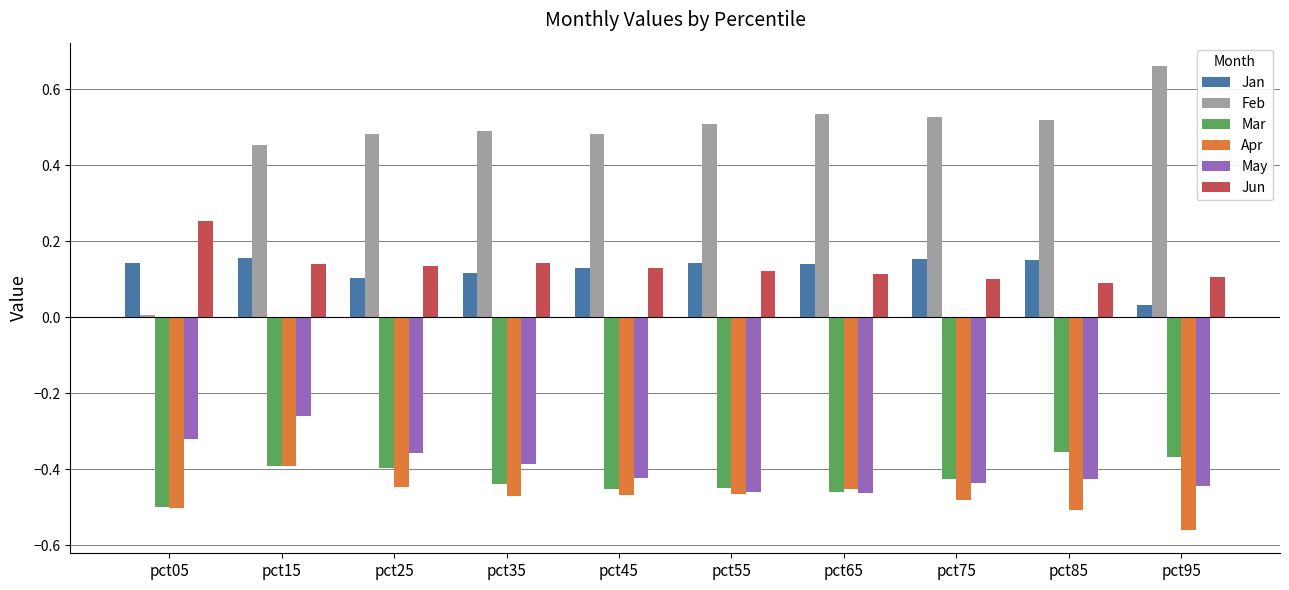

Which category has the highest value in the Mar series?

pct85